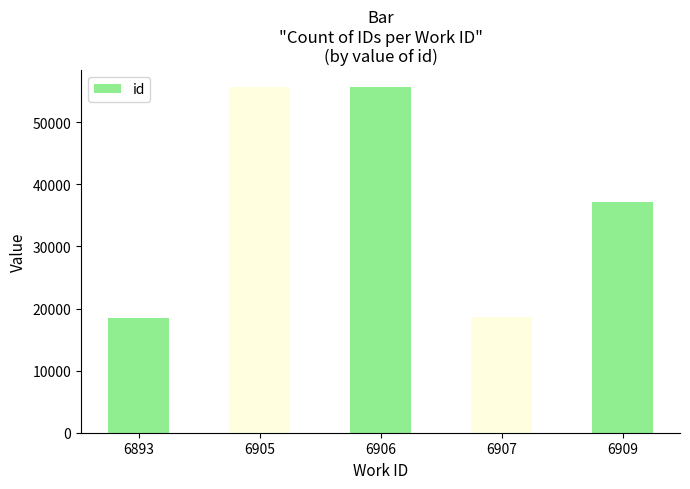

At which label is the value closest to 37103?

6909